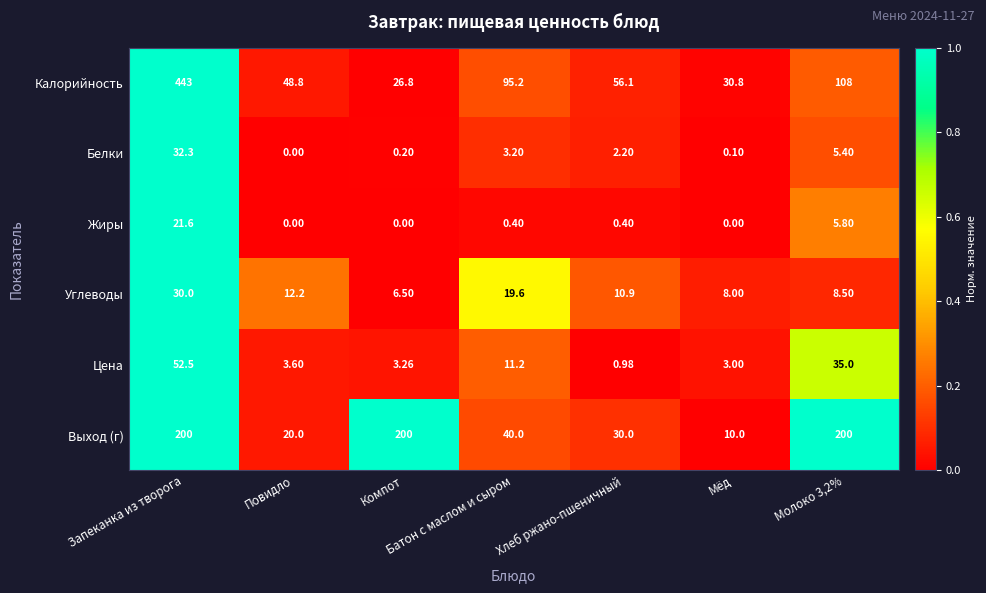

Where does the Выход (г) series first go above 40?

Запеканка из творога